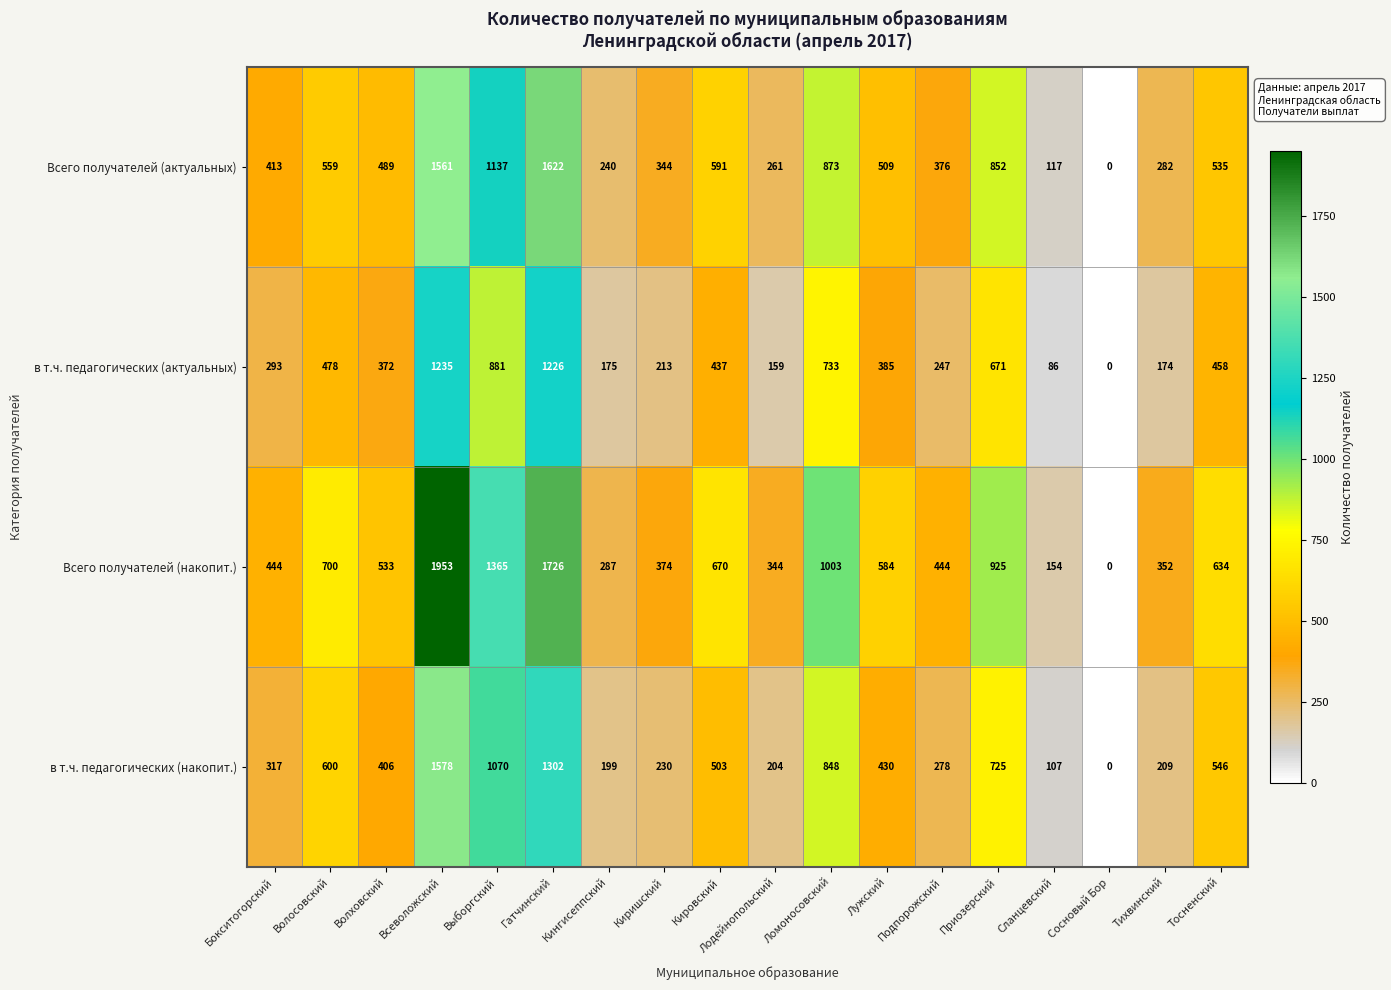

What is the difference between the maximum and minimum values in the в т.ч. педагогических (актуальных) series?

1235